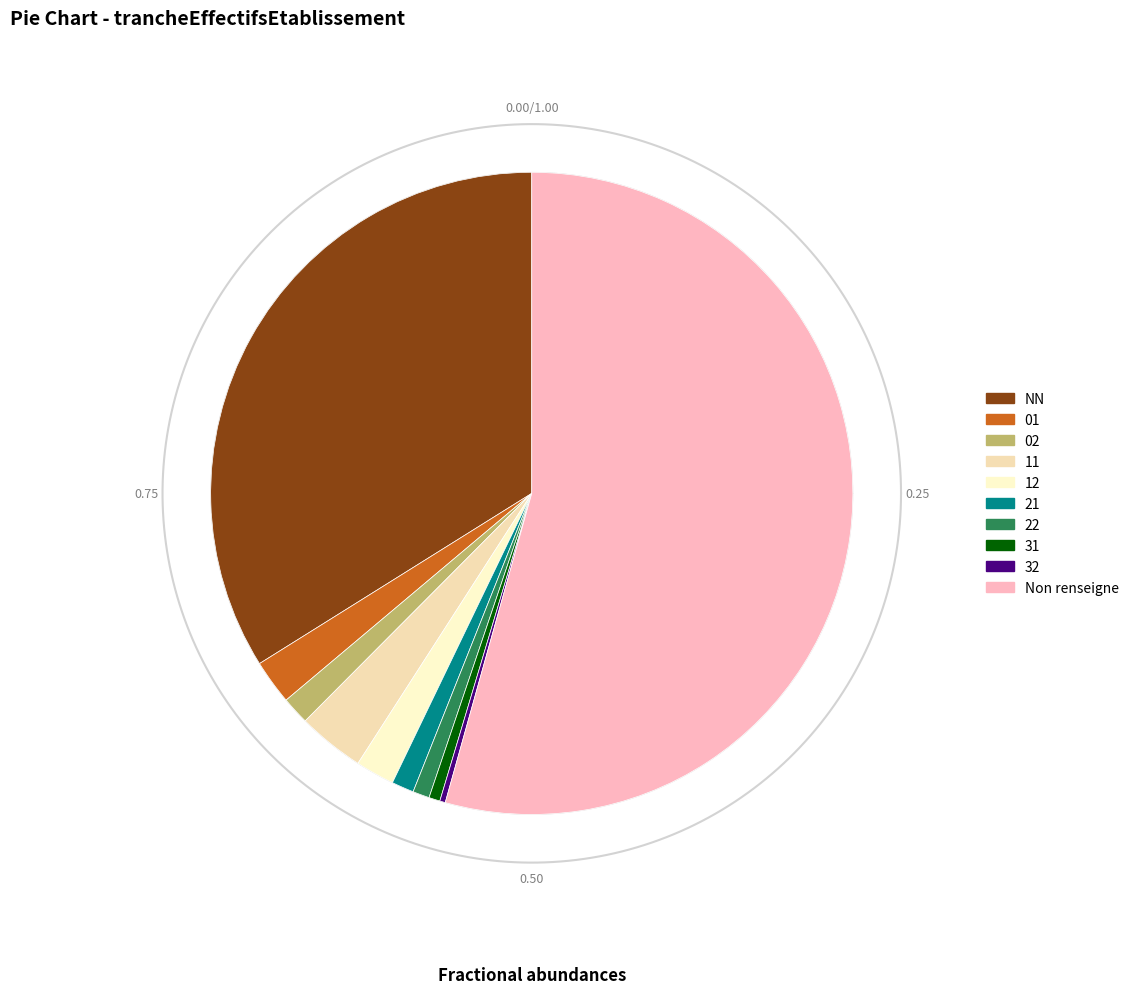

Approximately how many times larger is the value at 02 compared to 11?

0.4